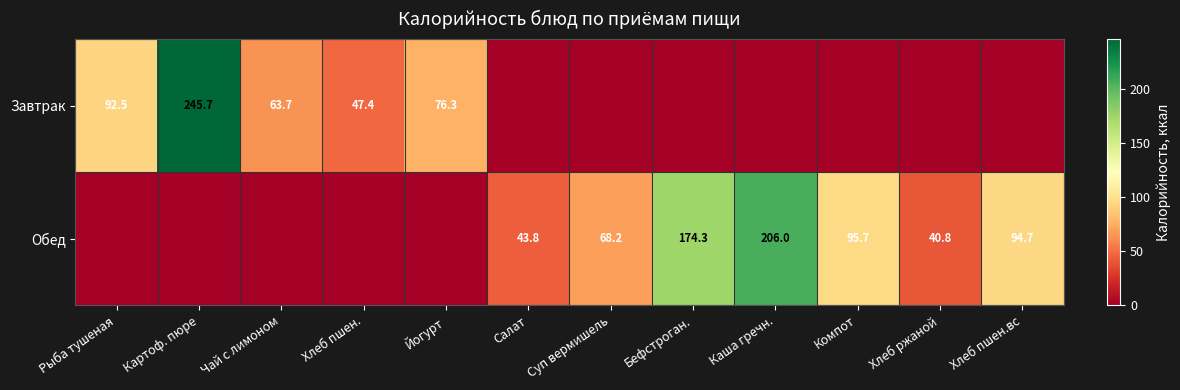

The value of Обед at Суп вермишель is 30.6. True or false?

False